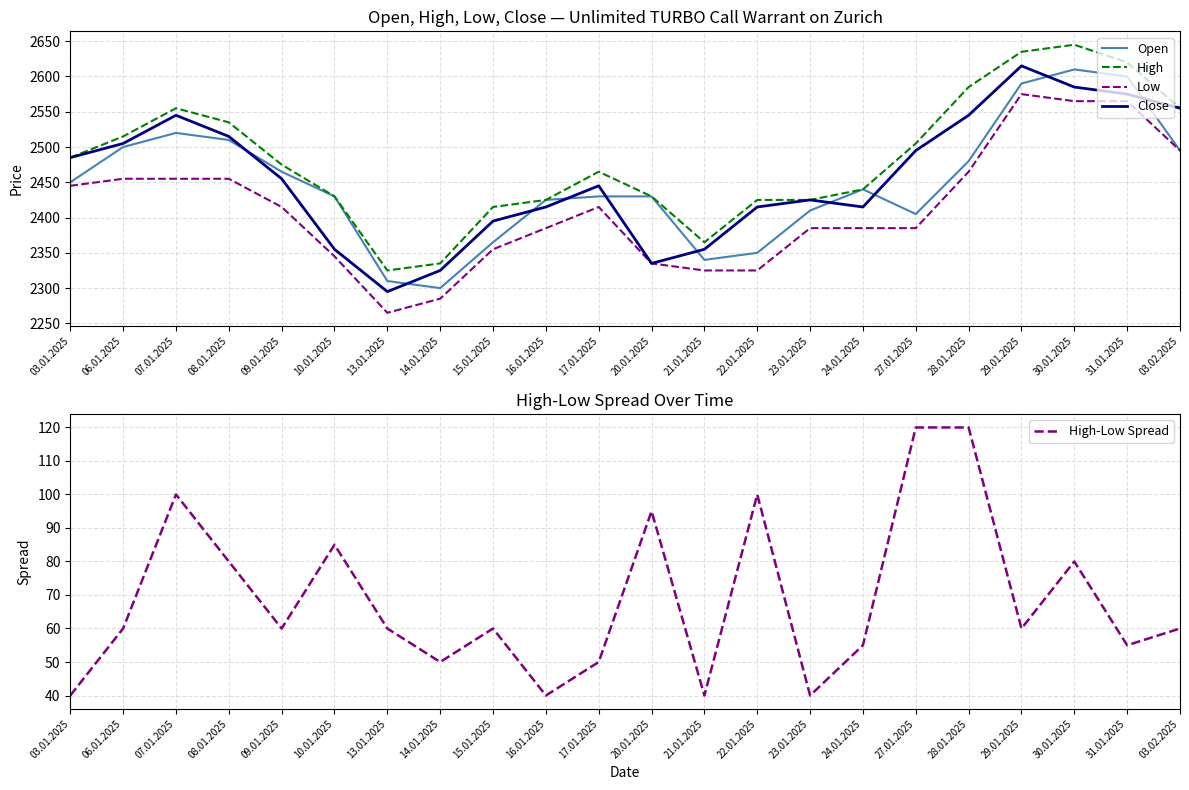

What is the label of the 1st point from the right?

03.02.2025